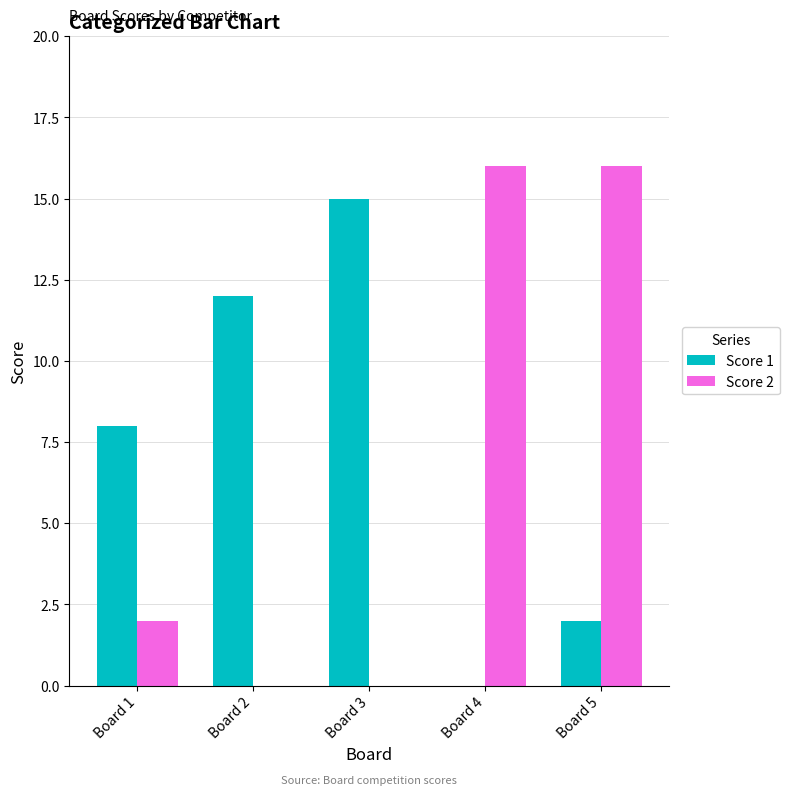

Where is Score 1 nearest to the value 7?

Board 1